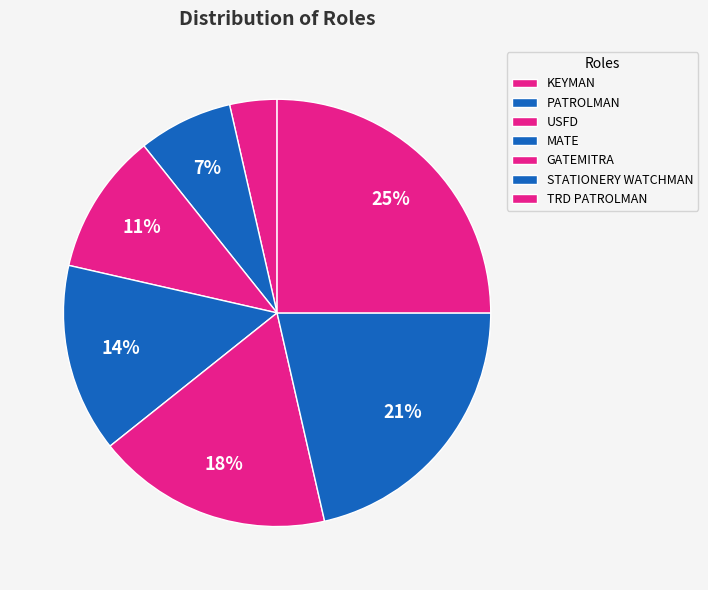

Is there any slice that represents more than half of the pie?

No